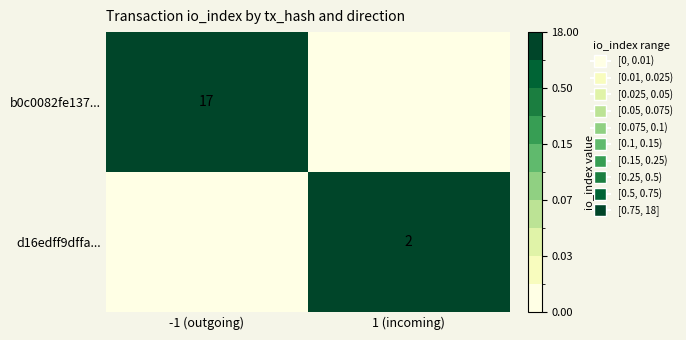

Is it true that d16edff9dffa... equals 2 at 1 (incoming)?

True